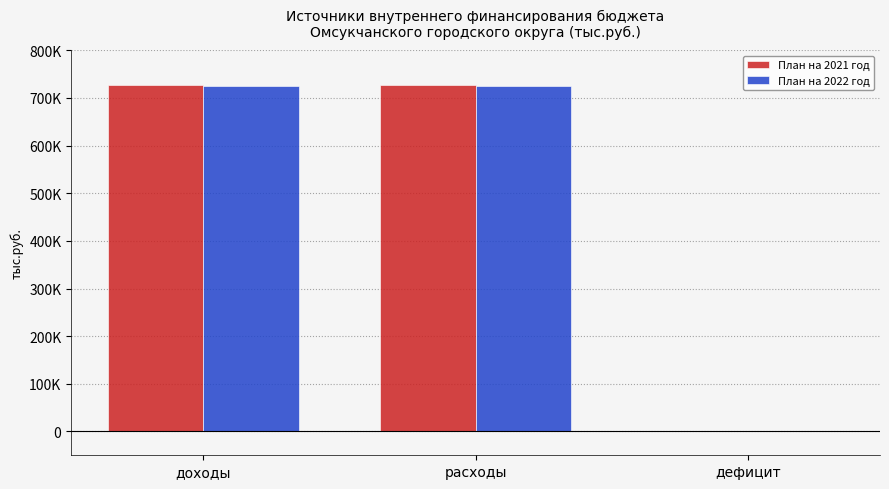

Rank the series at дефицит from lowest to highest value.

План на 2021 год, План на 2022 год